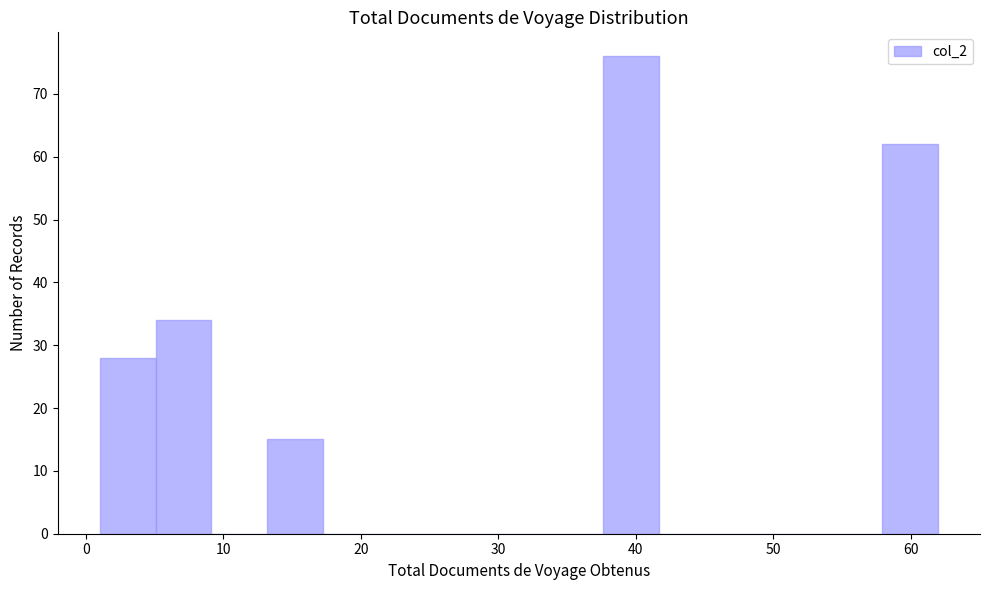

Over which range of the x-axis is the bar tallest?

38 to 42